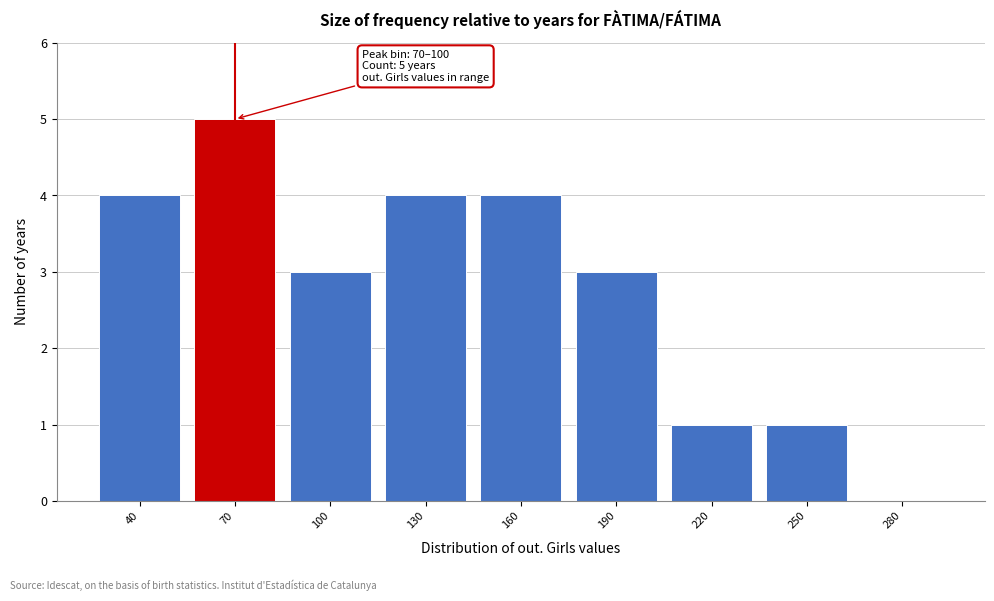

Reading left to right, list all the values displayed in this chart.

40=4	70=5	100=3	130=4	160=4	190=3	220=1	250=1	280=0